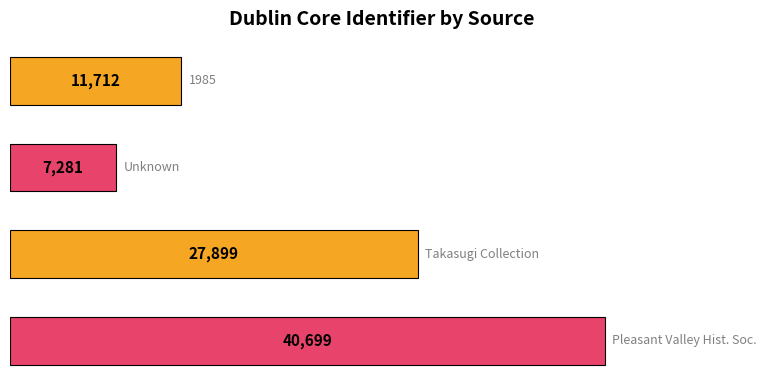

Reading bottom to top, what are all the values shown in this chart?

40699	27899	7281	11712